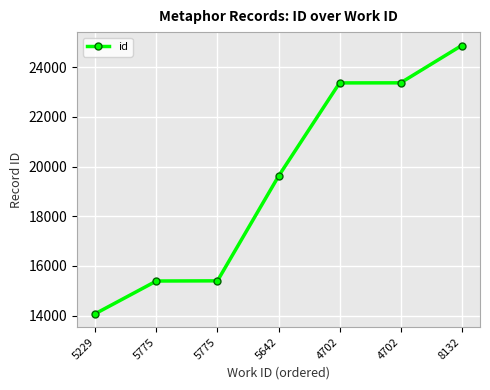

What is the label of the 1st point from the right?

8132